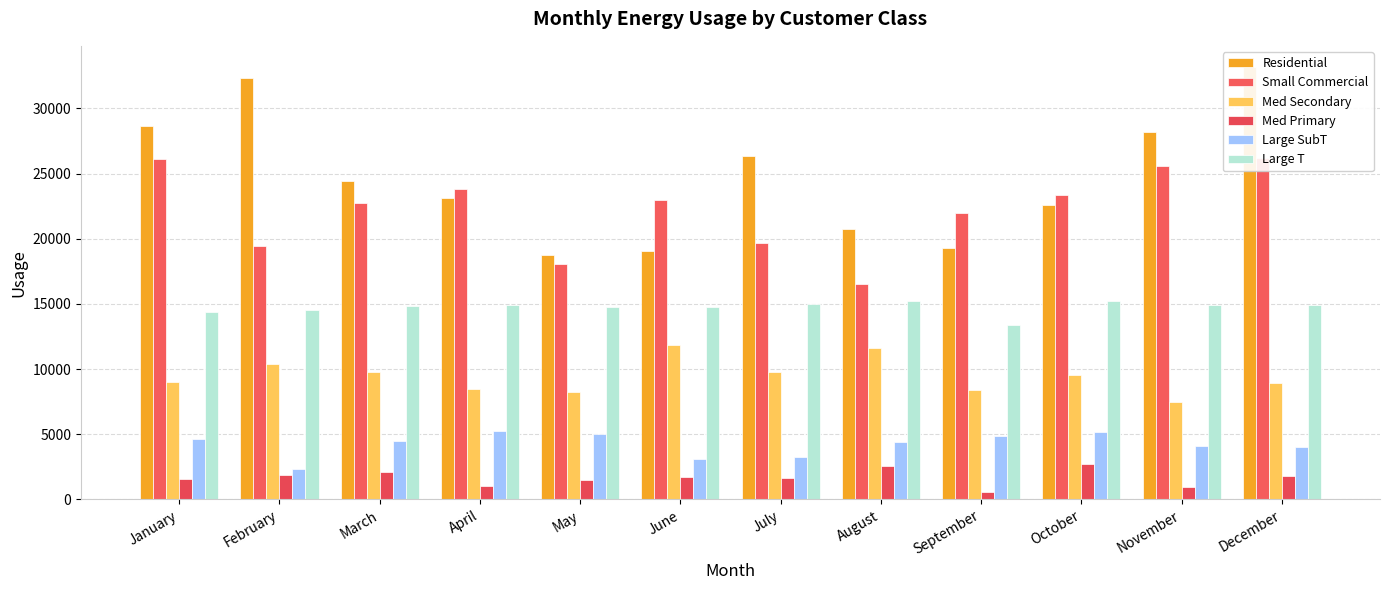

Reading right to left, what are all the values shown in this chart?

Residential: December=33142.0	November=28177.0	October=22615.0	September=19254.0	August=20759.0	July=26386.0	June=19034.0	May=18736.0	April=23123.0	March=24402.0	February=32351.0	January=28635.0
Small Commercial: December=26176.0	November=25561.0	October=23353.0	September=21978.0	August=16501.0	July=19698.0	June=22973.0	May=18053.0	April=23806.0	March=22757.0	February=19470.0	January=26139.0
Med Secondary: December=8919.7	November=7513.0	October=9537.0	September=8431.3	August=11619.4	July=9812.5	June=11886.6	May=8235.1	April=8469.8	March=9810.7	February=10425.1	January=9008.8
Med Primary: December=1783.7	November=945.1	October=2723.4	September=609.6	August=2589.6	July=1637.2	June=1741.5	May=1512.8	April=1019.6	March=2079.9	February=1840.1	January=1567.9
Large SubT: December=4055.0	November=4069.1	October=5196.2	September=4906.7	August=4408.4	July=3225.4	June=3136.2	May=5060.0	April=5267.1	March=4457.7	February=2349.2	January=4613.5
Large T: December=14942.2	November=14930.4	October=15208.4	September=13409.7	August=15245.4	July=14988.0	June=14741.0	May=14749.1	April=14920.8	March=14804.6	February=14542.4	January=14399.0